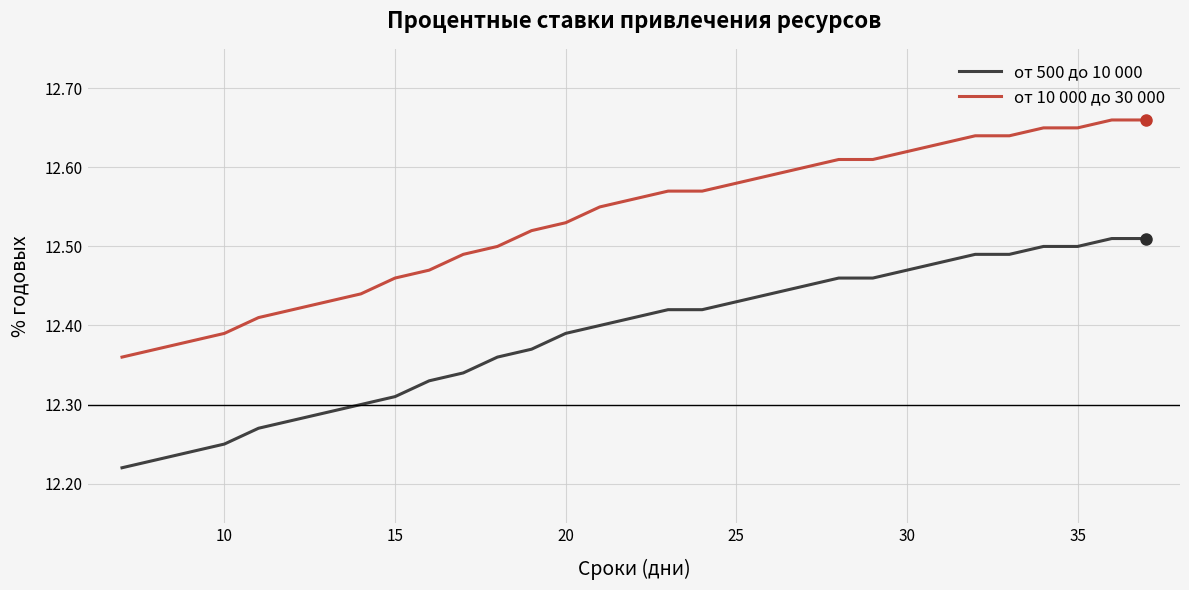

How many lines are shown in the chart?

2